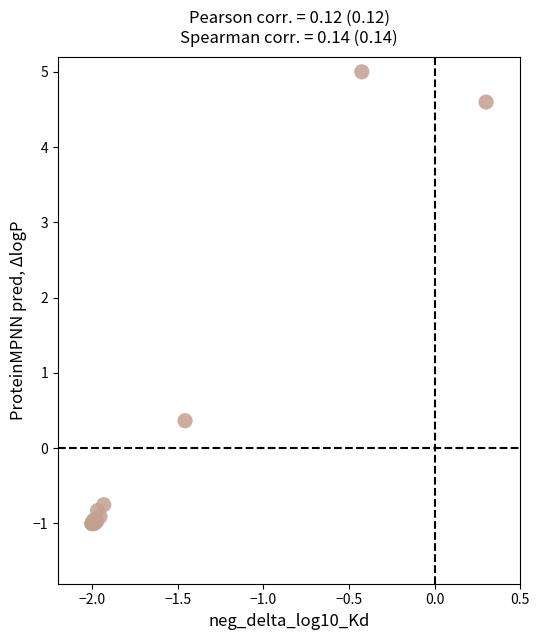

What Y value in the scatter plot is closest to 2?

0.4